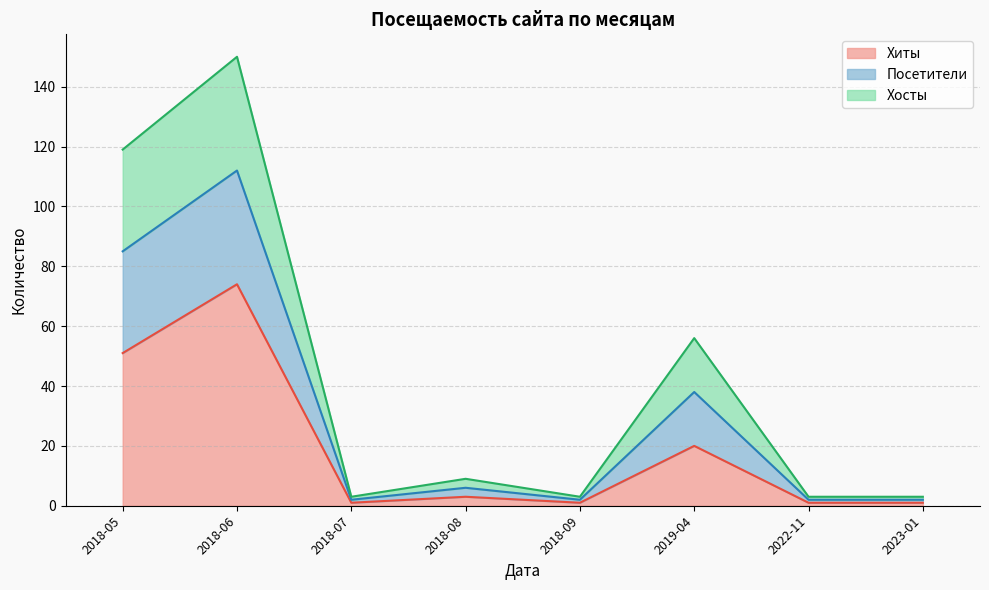

Does the chart have visible grid lines?

Yes